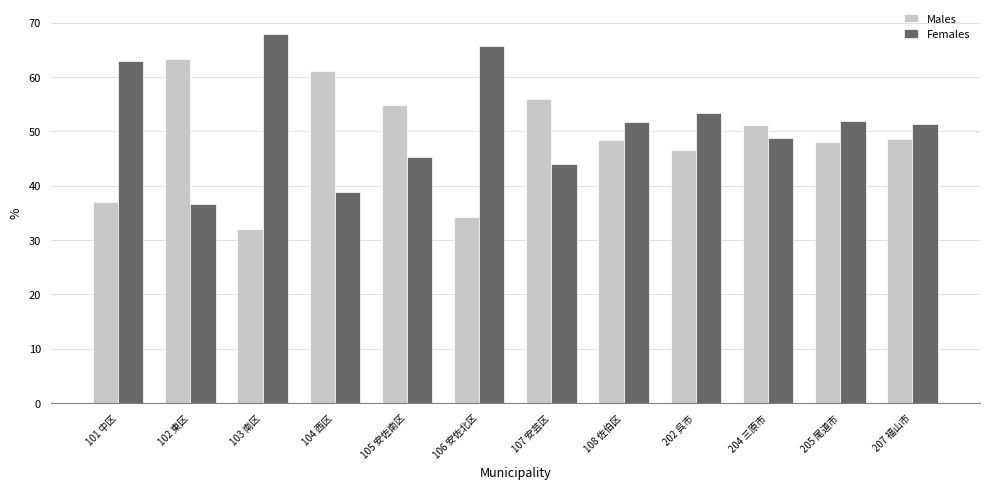

What is the difference between the highest and lowest values at 108 佐伯区?

3.3